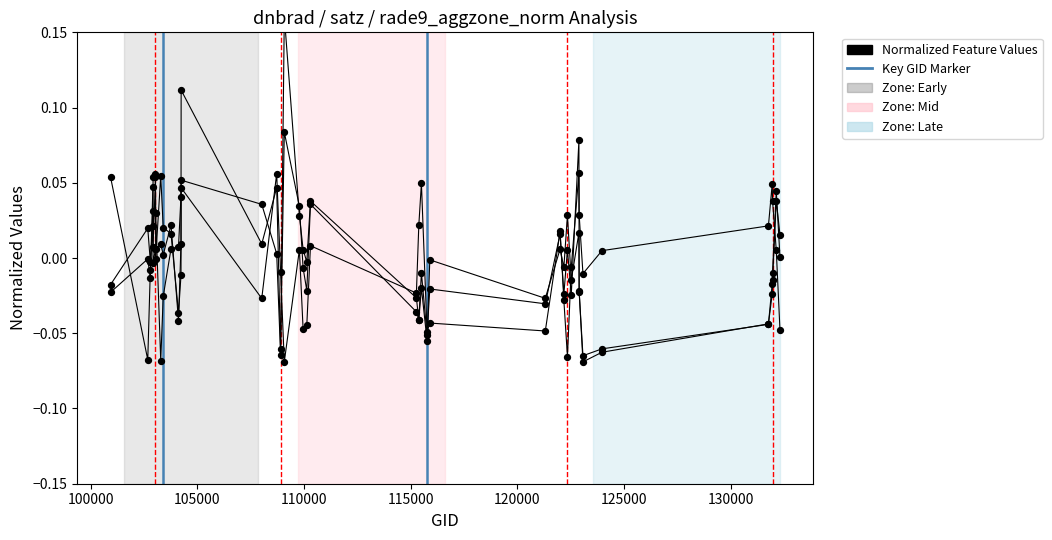

At how many categories does at least one series exceed 0?

30